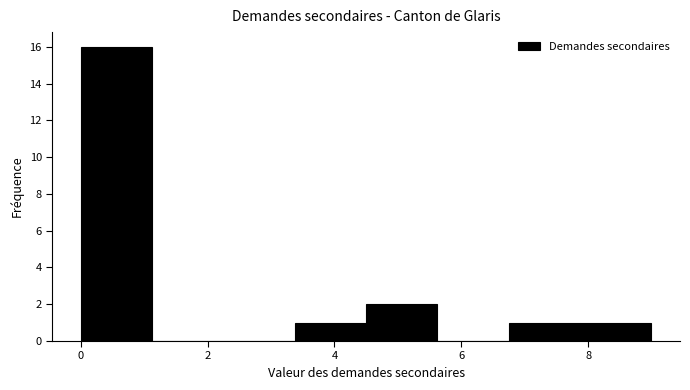

How tall is the bar that spans 0.0 to 1.2 on the x-axis? Neither the bar edges nor the heights are printed on the chart, so give them approximately, as read against the axes.

16